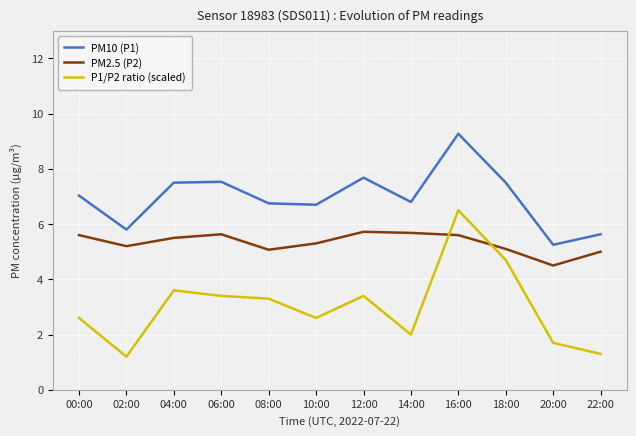

At which label does PM10 (P1) reach its minimum?

20:00